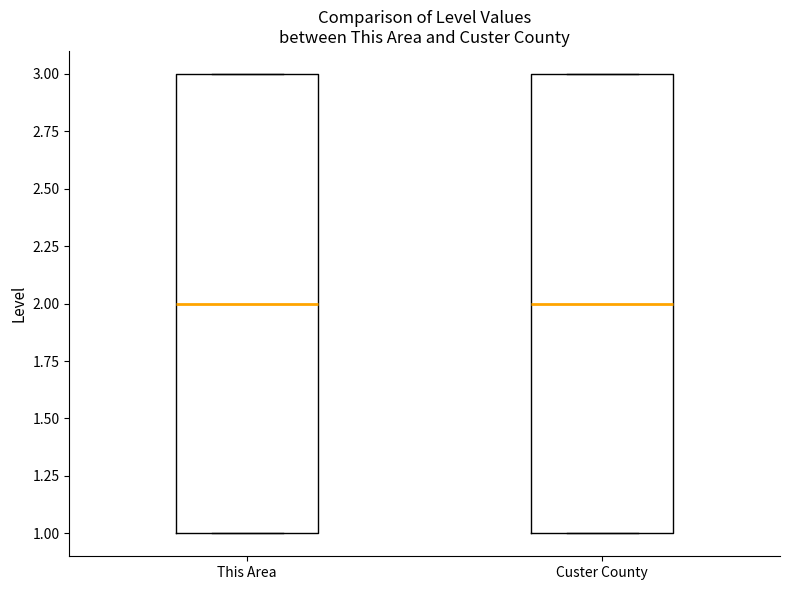

Where does the median line of the box for This Area sit on the y-axis? The values are not printed on the chart, so give them approximately, as read against the axis.

2